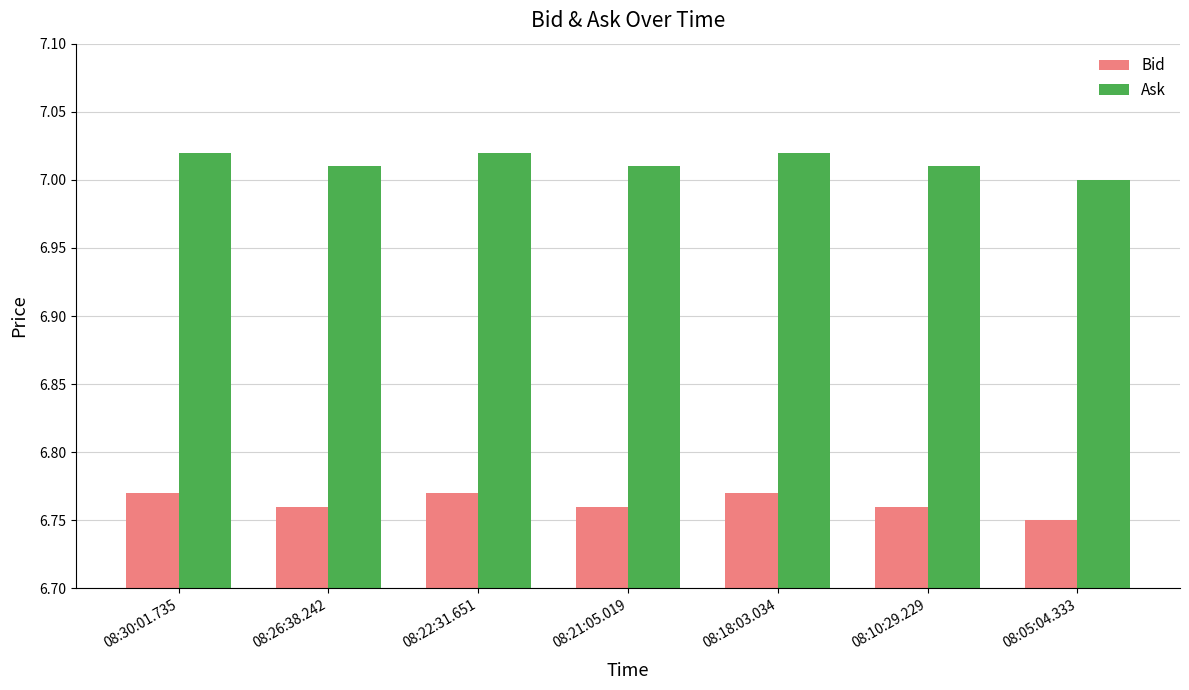

Is it true that Bid equals 2.2 at 08:18:03.034?

False